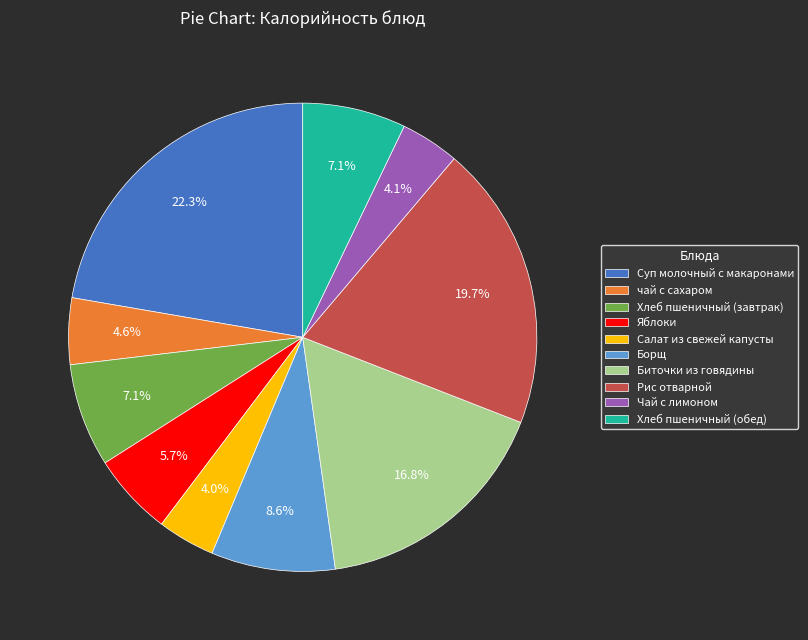

Which category has the biggest portion of the pie?

Суп молочный с макаронами